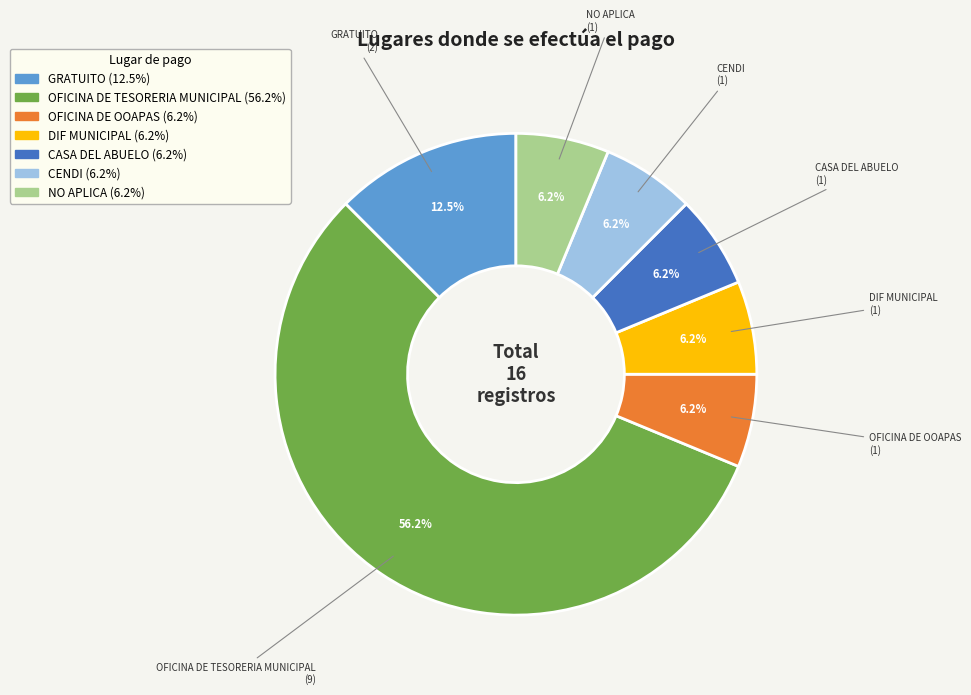

To the nearest percent, what percentage of the pie is CENDI?

6%